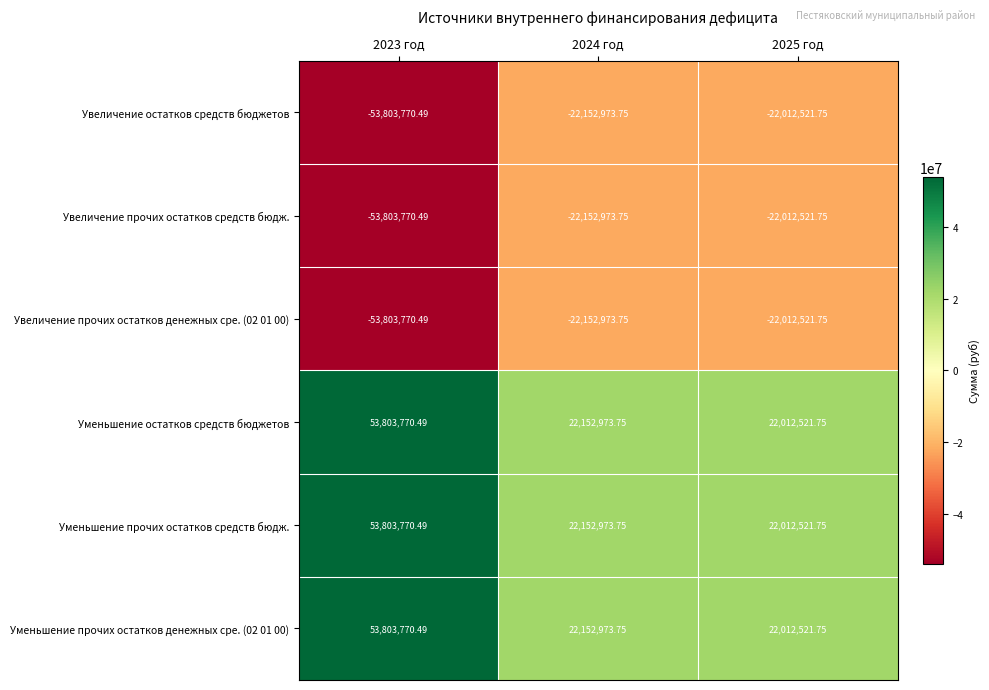

What is the maximum value shown in the chart?

53803770.5